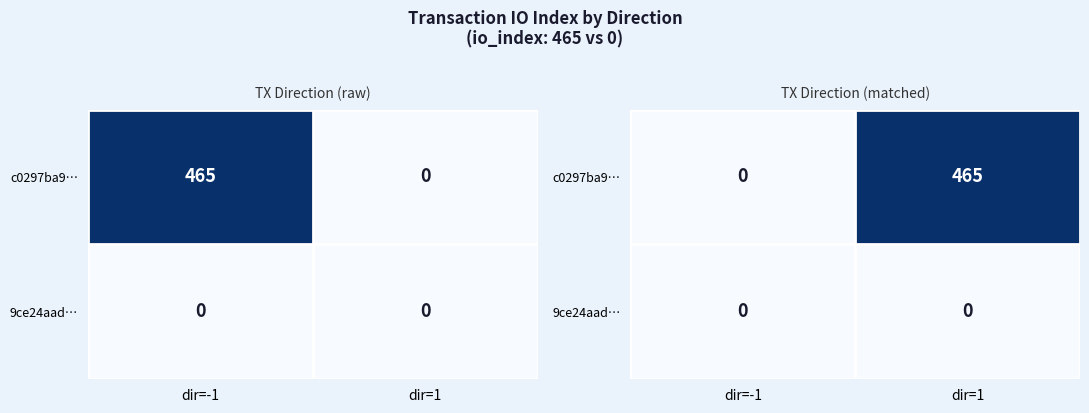

Rank the categories by c0297ba9… value from highest to lowest.

dir=1, dir=-1